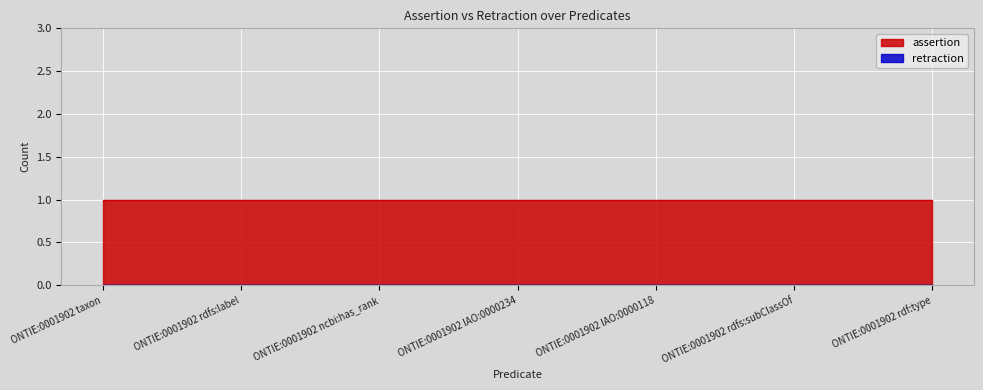

Rank the categories by assertion value from highest to lowest.

ONTIE:0001902 taxon, ONTIE:0001902 rdfs:label, ONTIE:0001902 ncbi:has_rank, ONTIE:0001902 IAO:0000234, ONTIE:0001902 IAO:0000118, ONTIE:0001902 rdfs:subClassOf, ONTIE:0001902 rdf:type